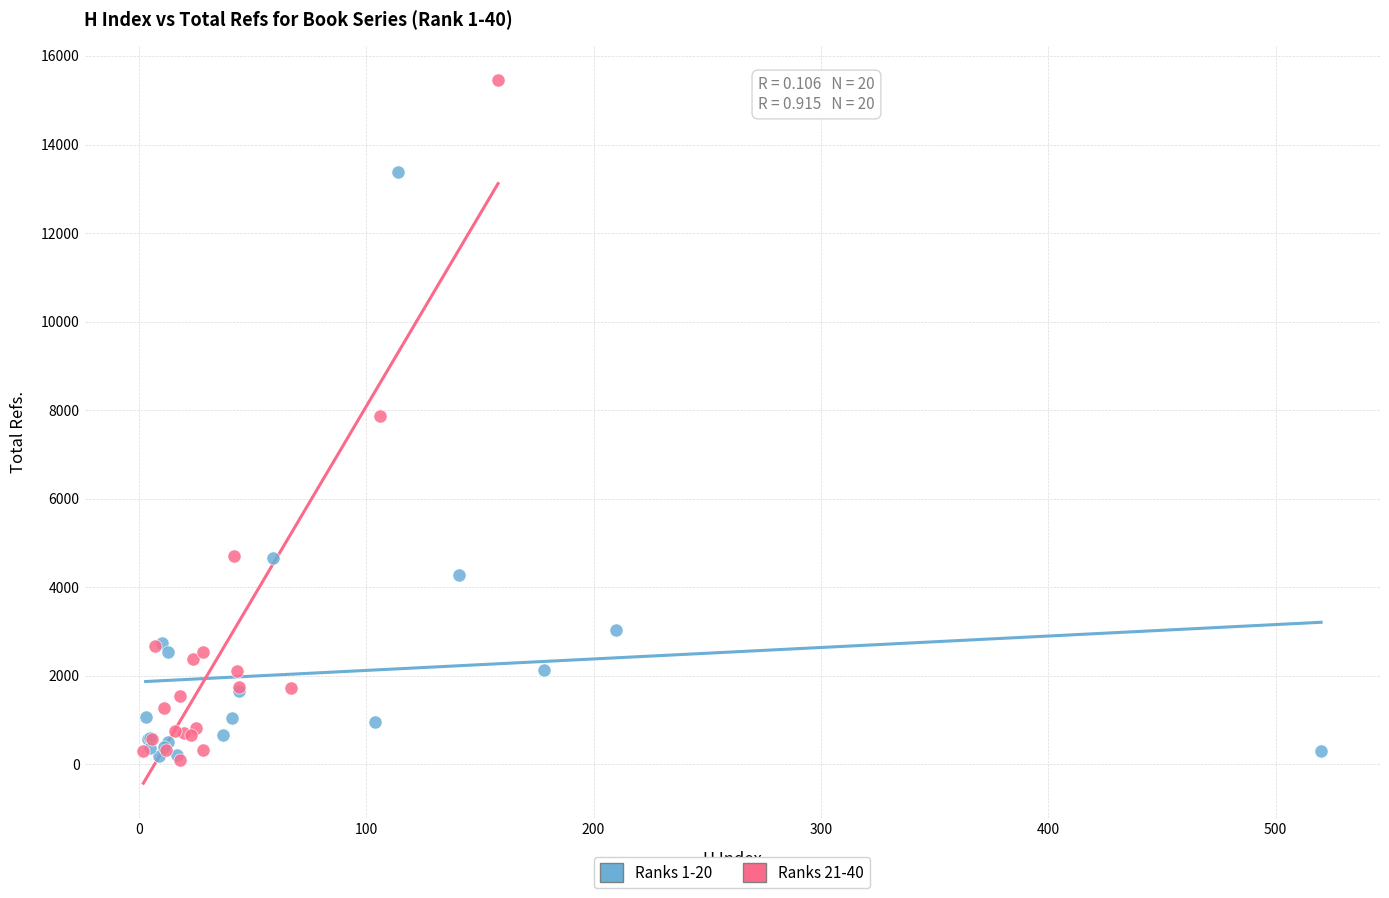

Which series has the largest Y range (max minus min)?

Ranks 21-40